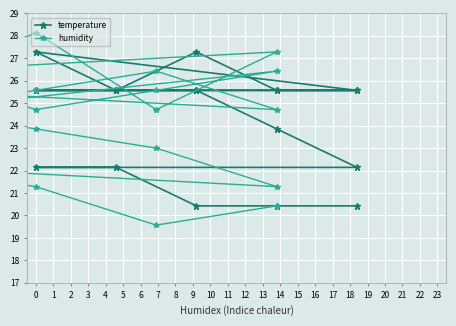

Which has a higher value, 15 or 12?

12